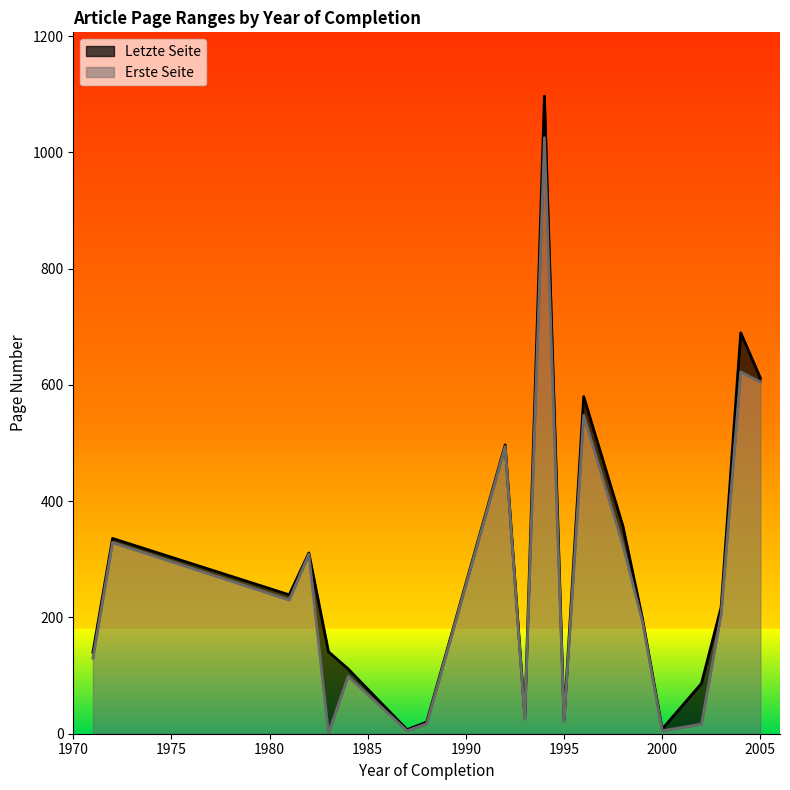

The Erste Seite series shows 605.0 at 2005. True or false?

True